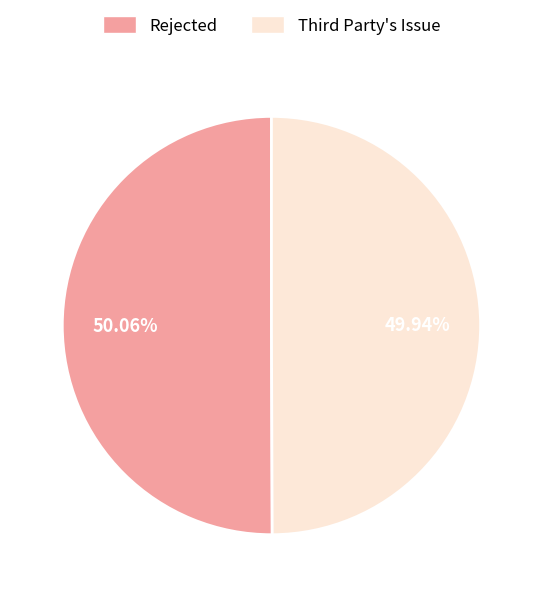

Is there any slice that represents more than half of the pie?

Yes